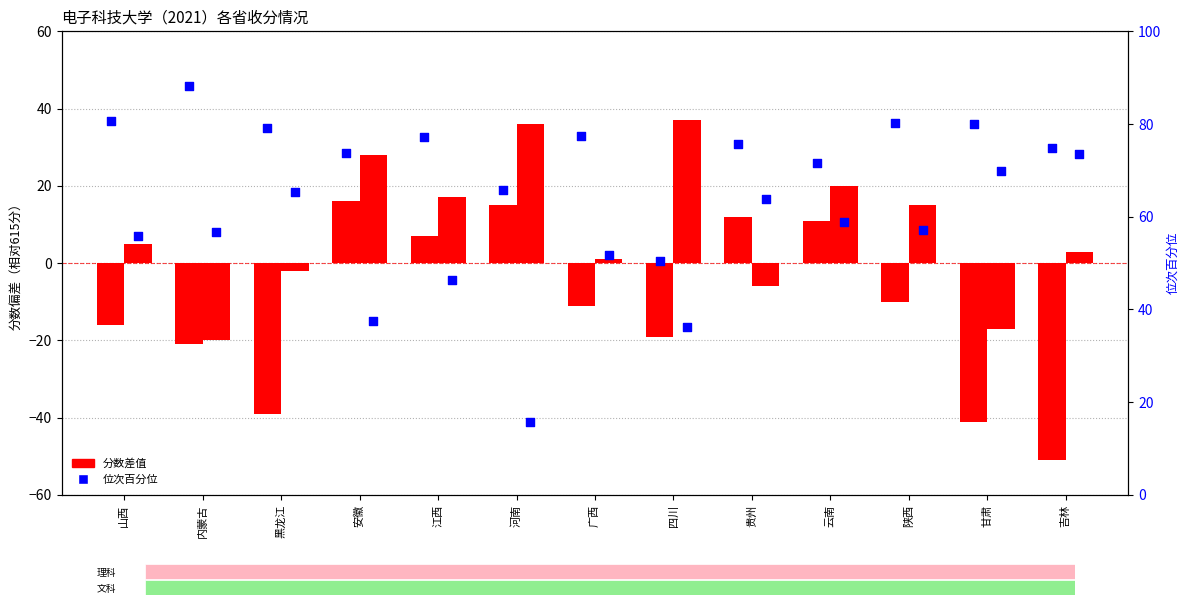

Which series has the largest total across all categories?

文科位次百分位